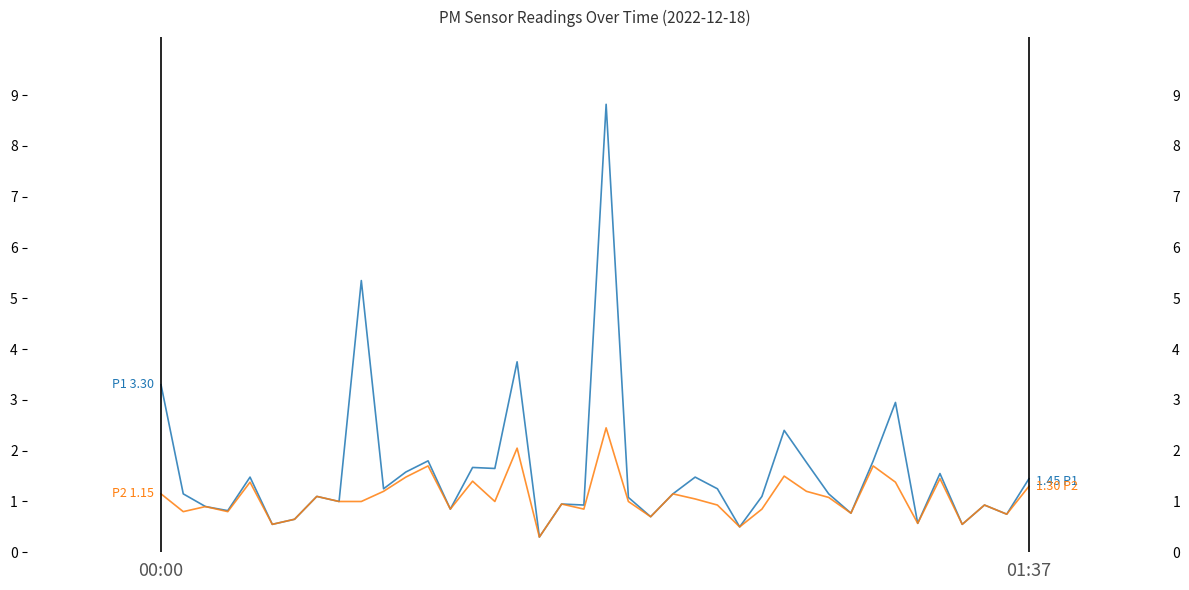

Reading left to right, transcribe all the data shown in this chart.

P1: 3.3	1.1	0.9	0.8	1.5	0.6	0.7	1.1	1.0	5.3	1.2	1.6	1.8	0.8	1.7	1.6	3.8	0.3	0.9	0.9	8.8	1.1	0.7	1.1	1.5	1.2	0.5	1.1	2.4	1.8	1.1	0.8	1.8	3.0	0.6	1.6	0.6	0.9	0.8	1.4
P2: 1.1	0.8	0.9	0.8	1.4	0.6	0.7	1.1	1.0	1.0	1.2	1.5	1.7	0.8	1.4	1.0	2.0	0.3	0.9	0.8	2.5	1.0	0.7	1.1	1.1	0.9	0.5	0.8	1.5	1.2	1.1	0.8	1.7	1.4	0.6	1.4	0.6	0.9	0.8	1.3